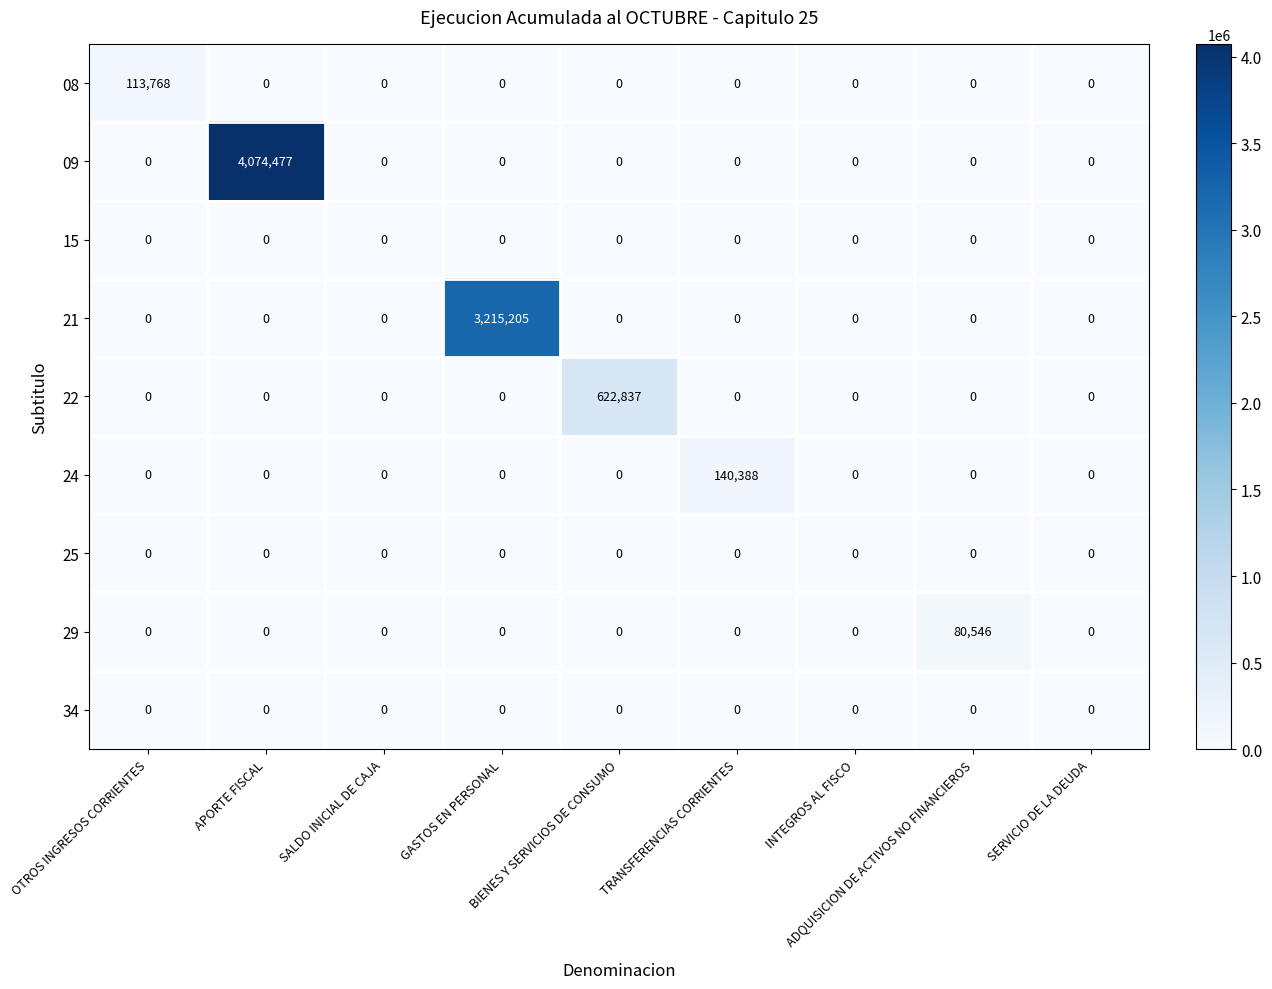

At which category is the sum across all series the highest?

APORTE FISCAL